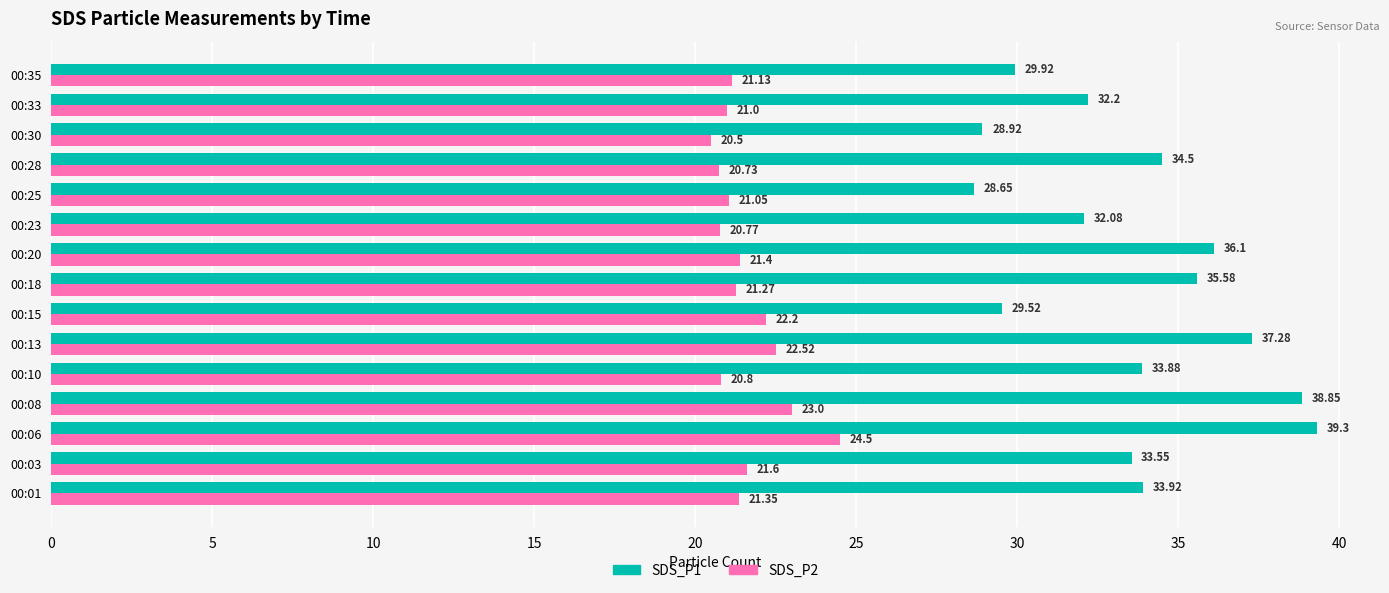

What is the difference between the maximum and minimum values in the SDS_P2 series?

4.0